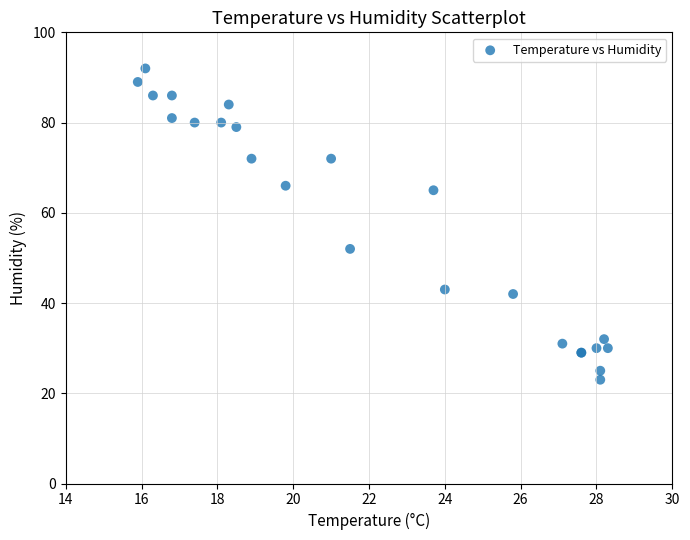

What Y value in the scatter plot is closest to 57?

52